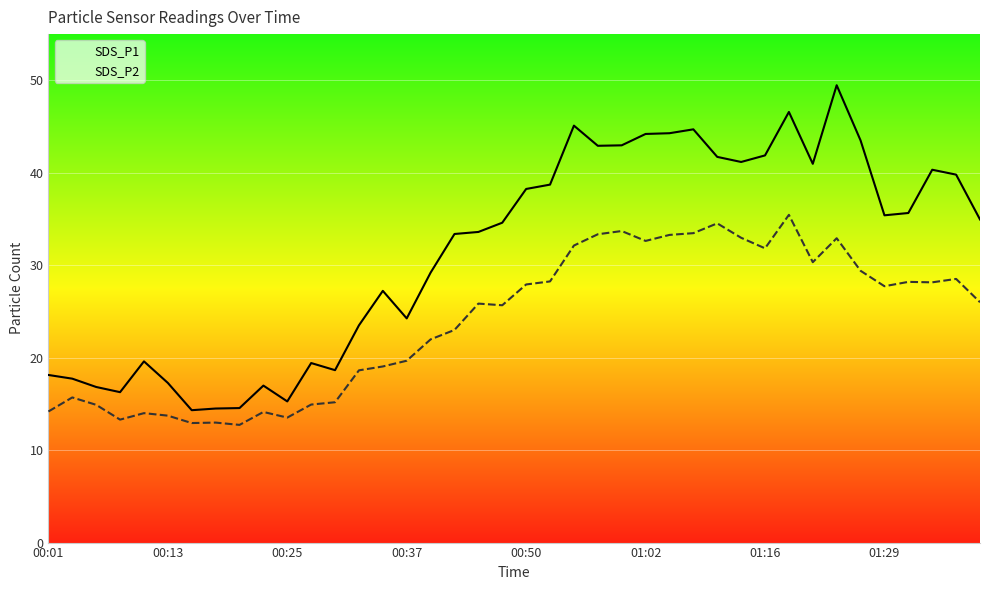

Between 27 and 34, which series saw the biggest shift?

SDS_P2